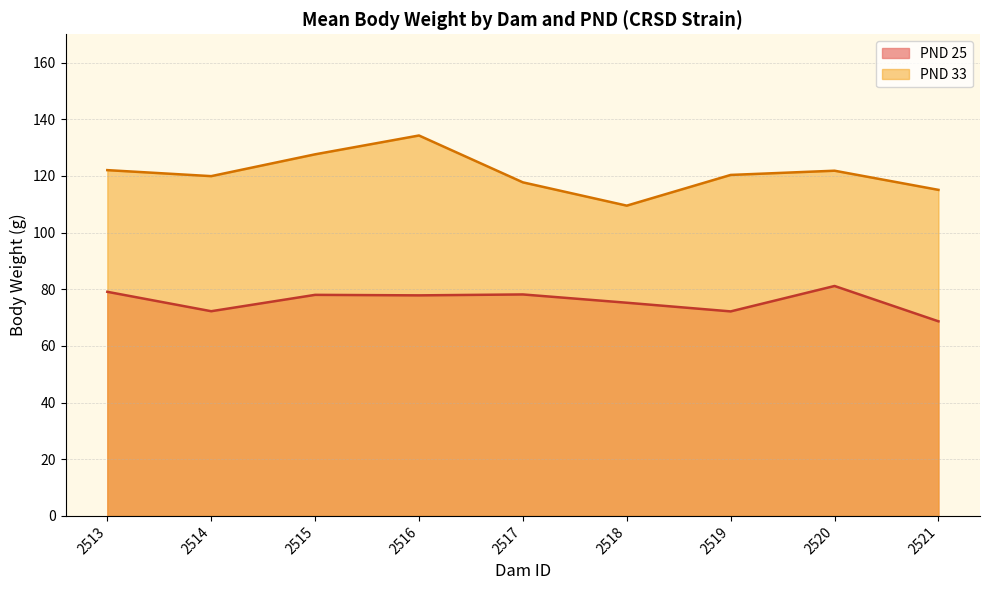

Where is the data nearest to the value 104?

33